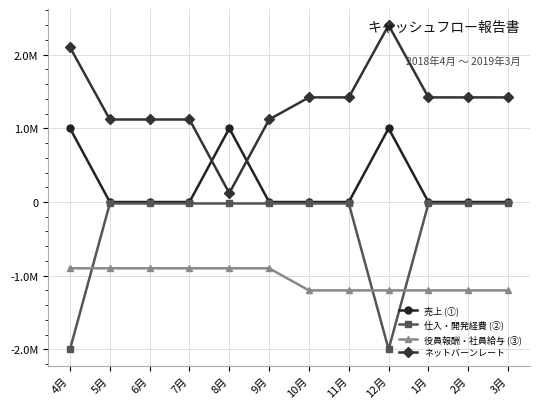

List the series in order of their peak value, lowest first.

役員報酬・社員給与 (③), 仕入・開発経費 (②), 売上 (①), ネットバーンレート